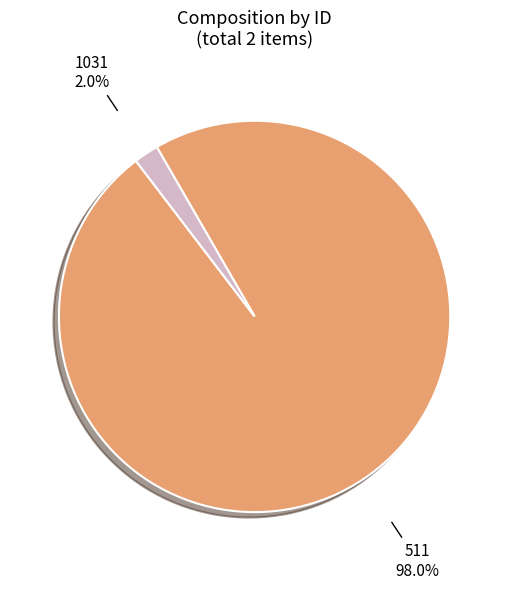

Is there a majority slice in this chart?

Yes